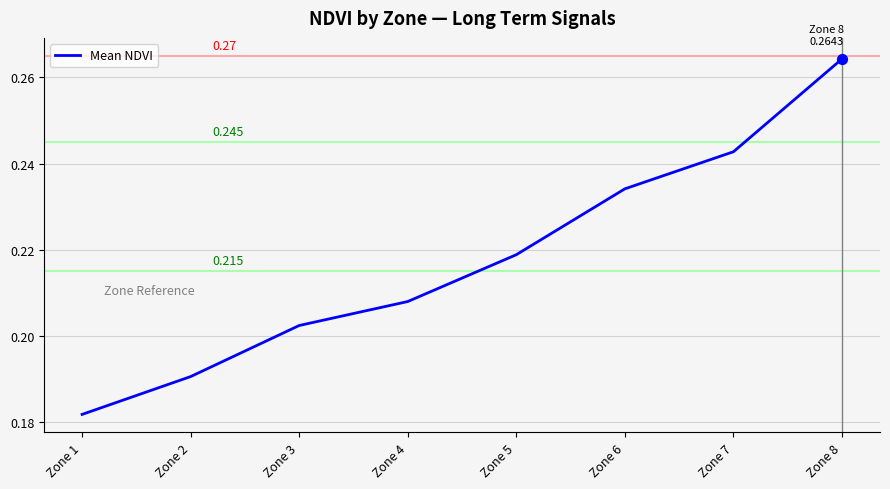

What is the change in value from Zone 2 to Zone 7?

+0.1